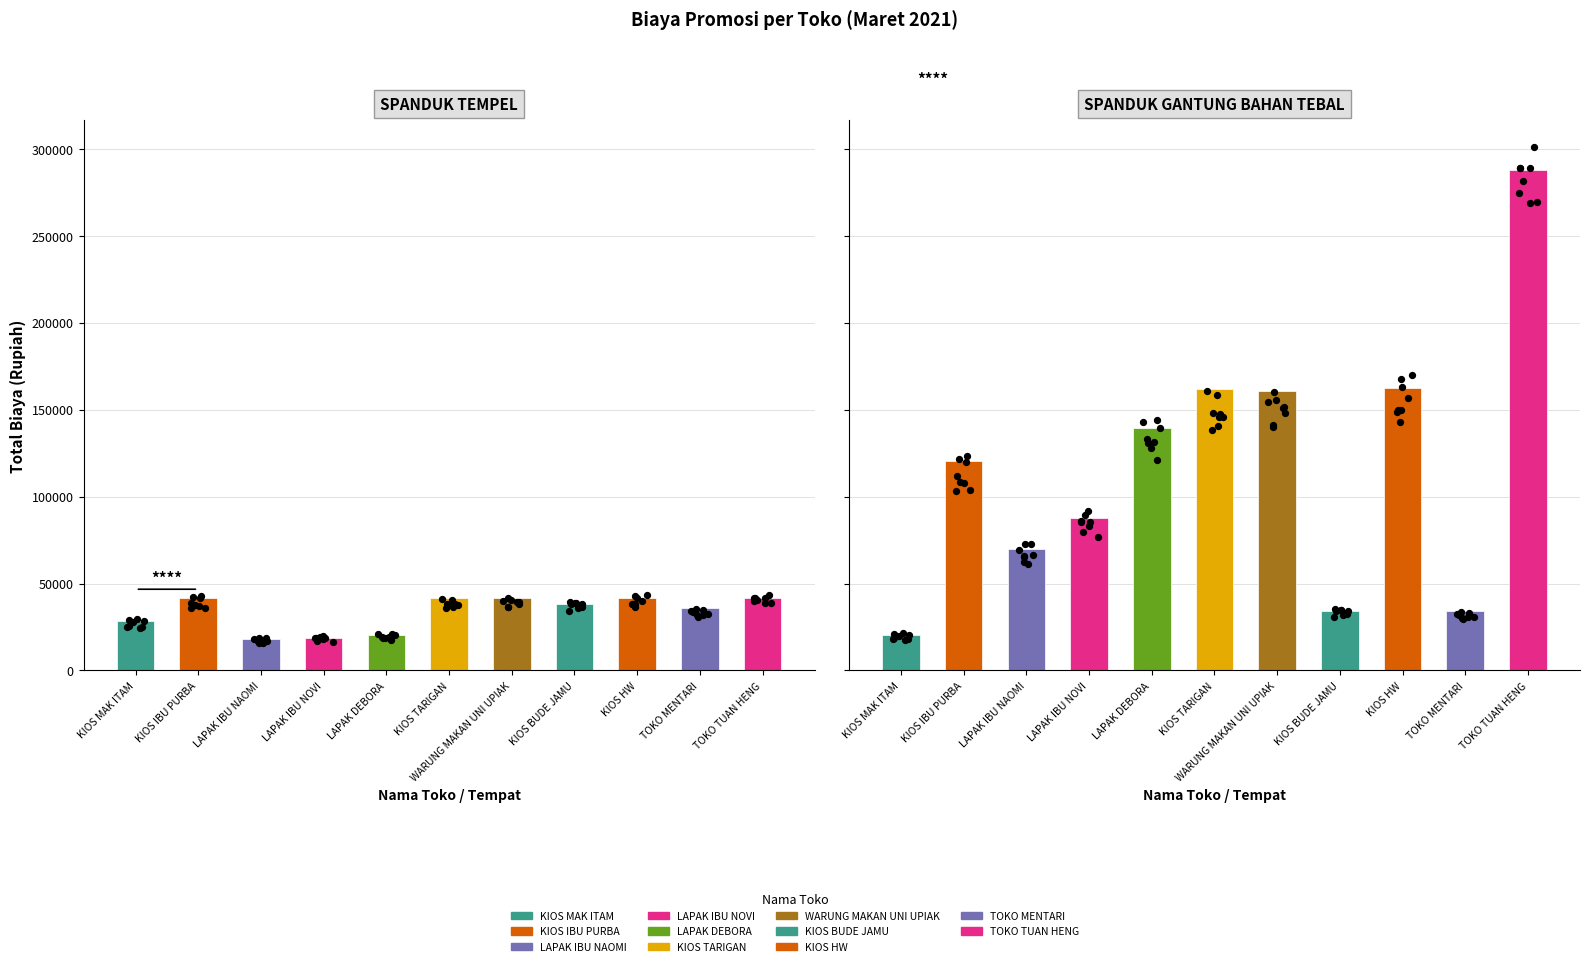

Which series contains the lowest Y value?

SPANDUK TEMPEL